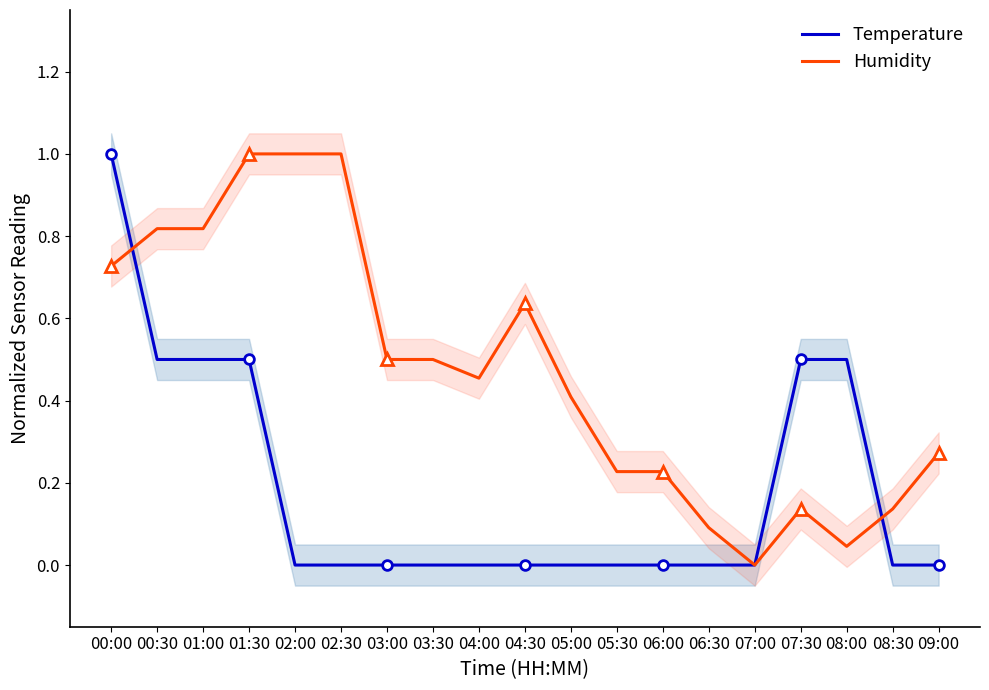

Which has a higher value, 06:00 or 00:30?

00:30